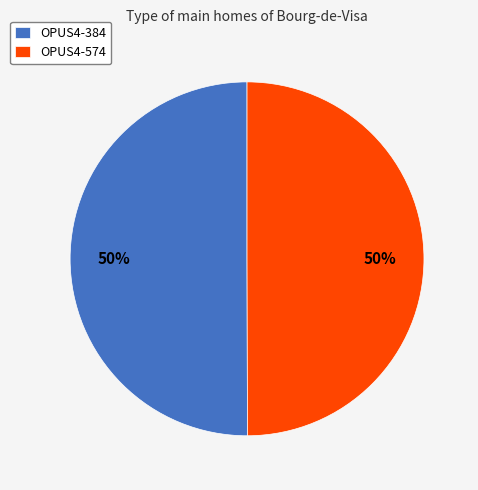

To the nearest percent, what is the average slice percentage?

50%